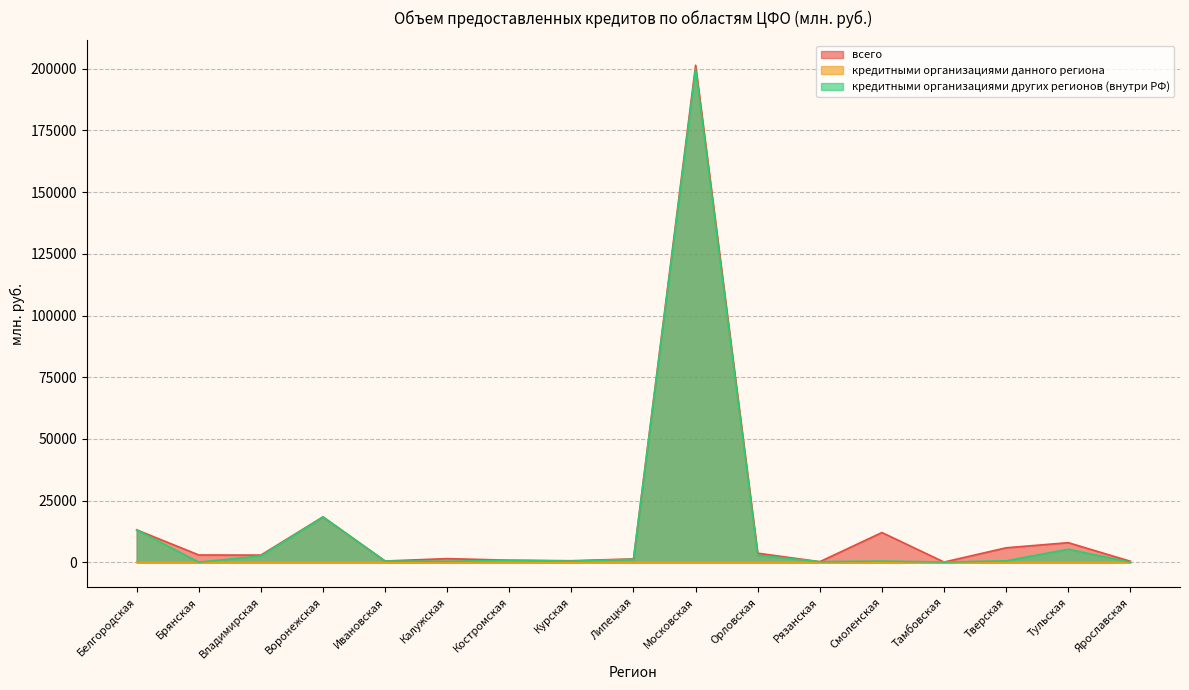

How many lines are shown in the chart?

3